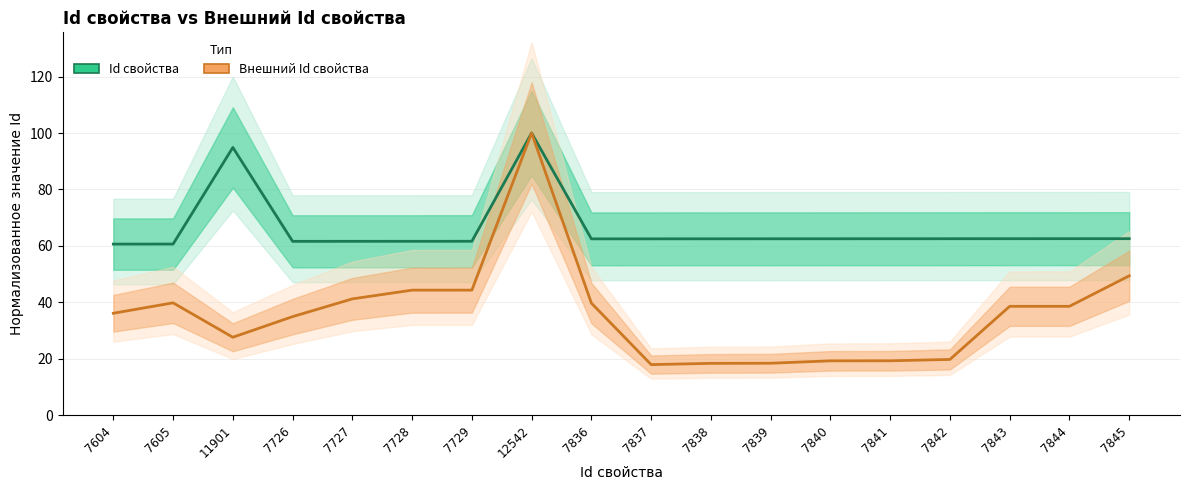

How many distinct data groups are displayed?

2